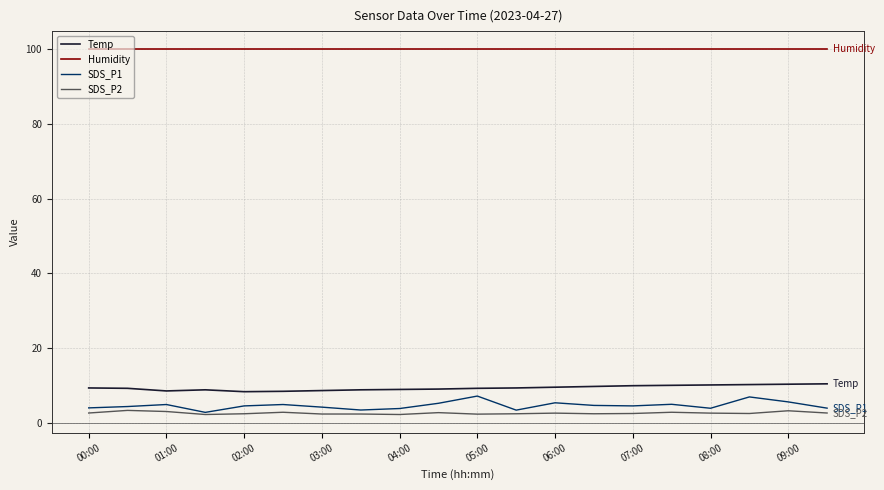

True or false: SDS_P2 and Humidity cross at least once.

False